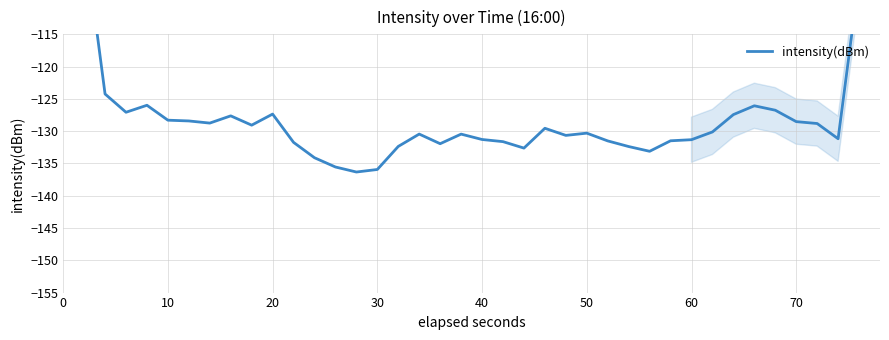

How many points are lower than both their immediate neighbors (excluding endpoints)?

9